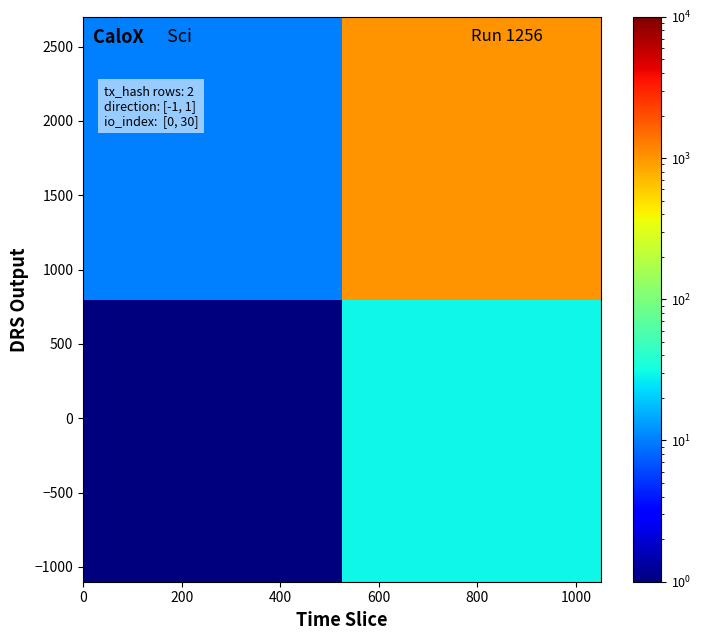

What is the minimum value shown in the chart?

1